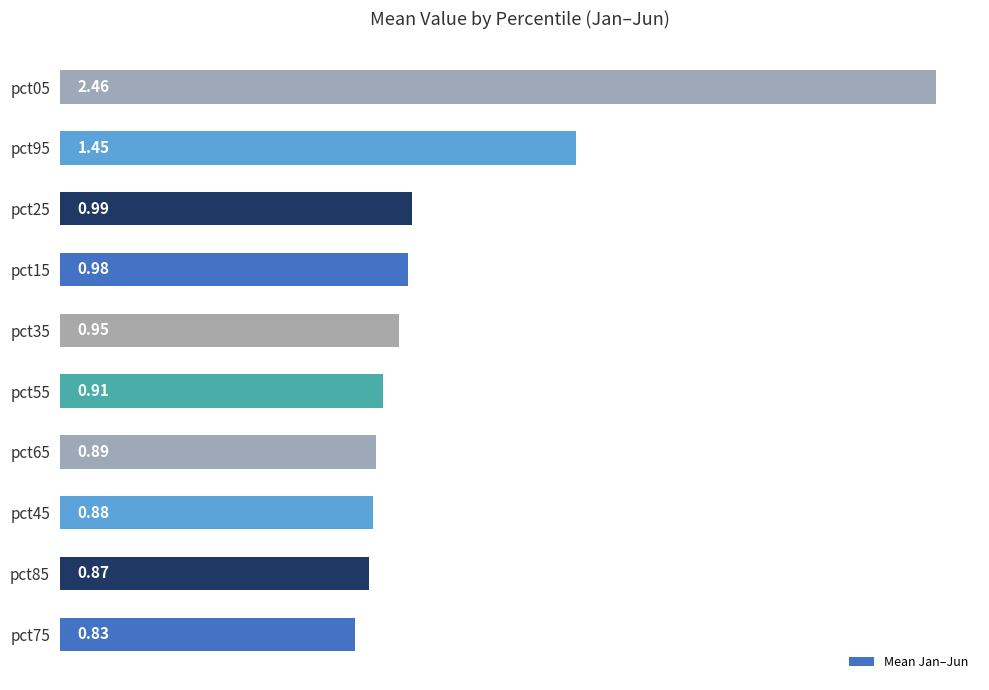

List the labels in order of value, largest first.

pct05, pct95, pct25, pct15, pct35, pct55, pct65, pct45, pct85, pct75